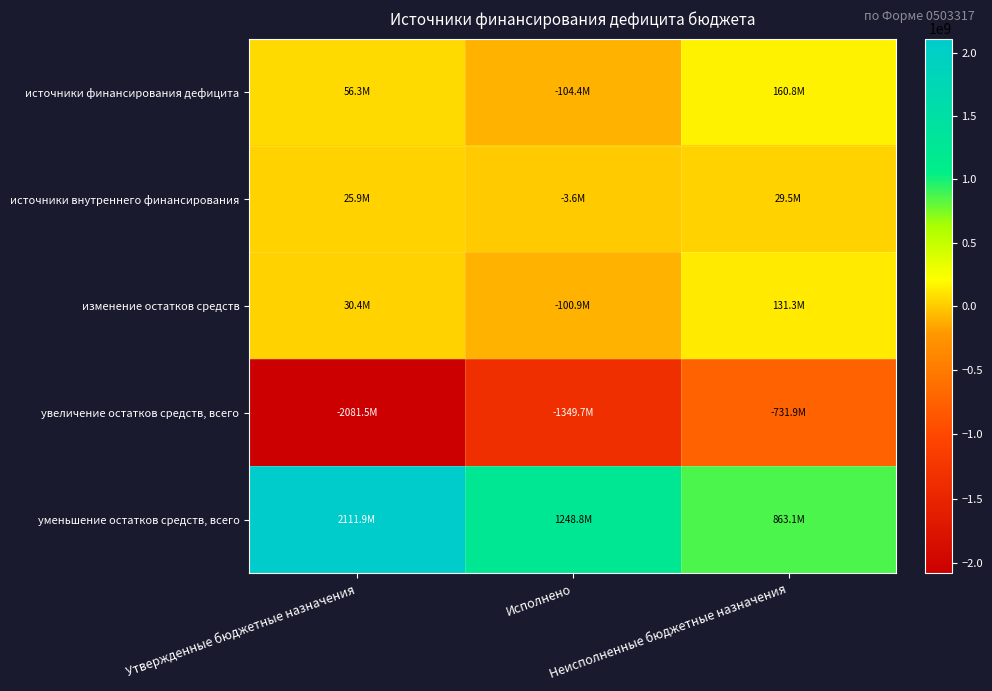

Reading left to right, extract all data points from this chart.

источники финансирования дефицита: Утвержденные бюджетные назначения=56308873.7	Исполнено=-104442431.2	Неисполненные бюджетные назначения=160751304.9
источники внутреннего финансирования: Утвержденные бюджетные назначения=25911305.6	Исполнено=-3557155.8	Неисполненные бюджетные назначения=29468461.4
изменение остатков средств: Утвержденные бюджетные назначения=30397568.1	Исполнено=-100885275.4	Неисполненные бюджетные назначения=131282843.5
увеличение остатков средств, всего: Утвержденные бюджетные назначения=-2081516135.2	Исполнено=-1349653204.7	Неисполненные бюджетные назначения=-731862930.5
уменьшение остатков средств, всего: Утвержденные бюджетные назначения=2111913703.3	Исполнено=1248767929.3	Неисполненные бюджетные назначения=863145774.0